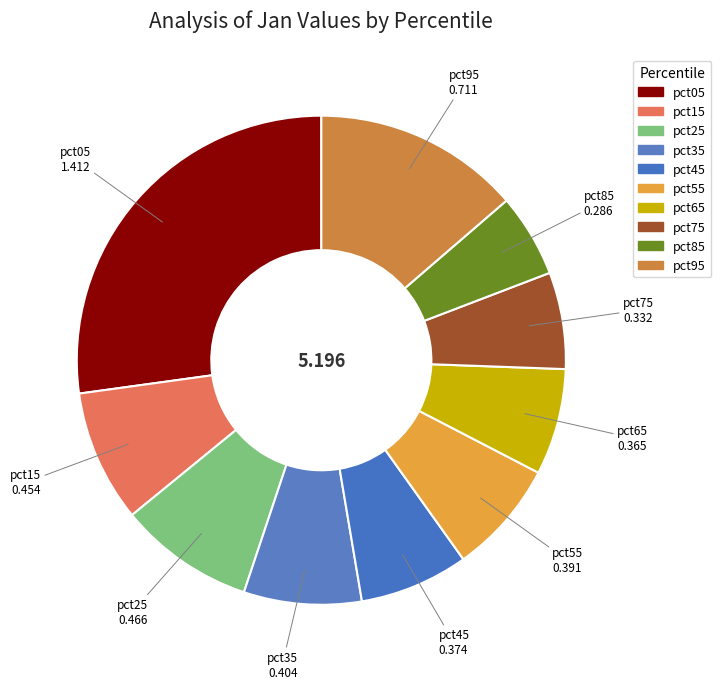

True or false: pct25 accounts for 9% of the total.

True